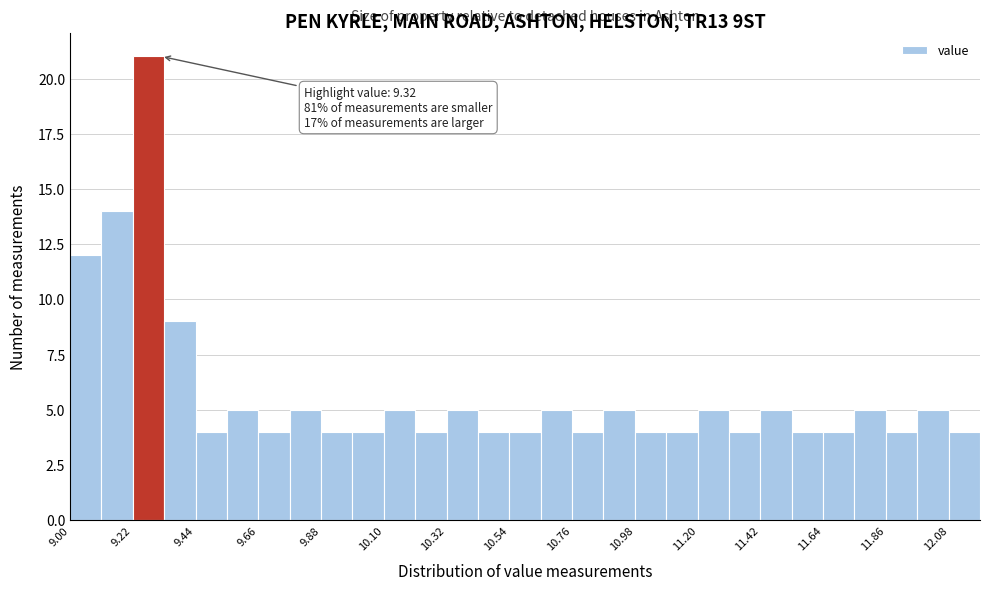

Around what value on the x-axis is the tallest bar? Give the approximate position of its centre, as read against the axis.

9.30